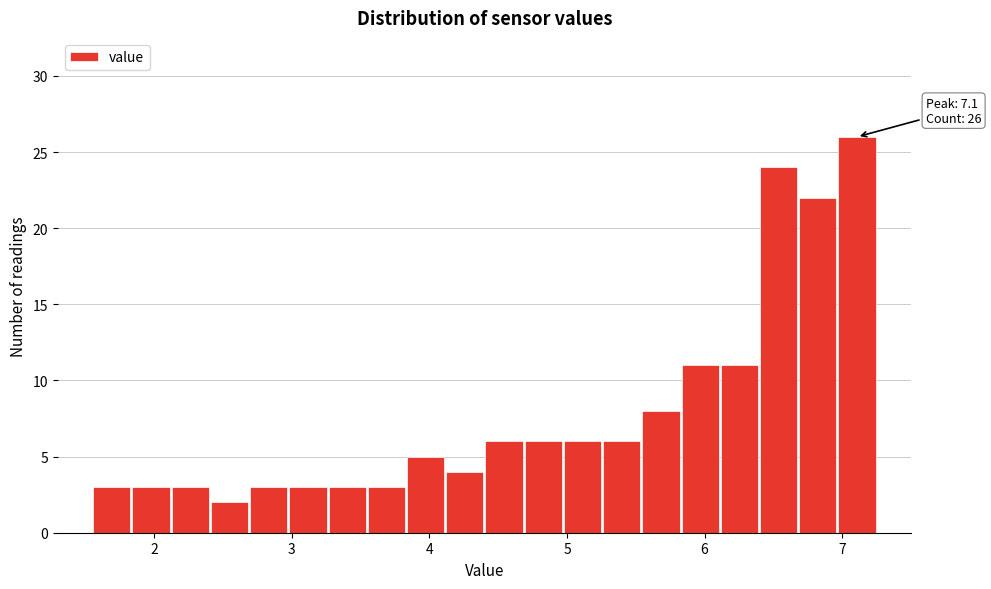

Around what value on the x-axis is the tallest bar? Give the approximate position of its centre, as read against the axis.

7.1